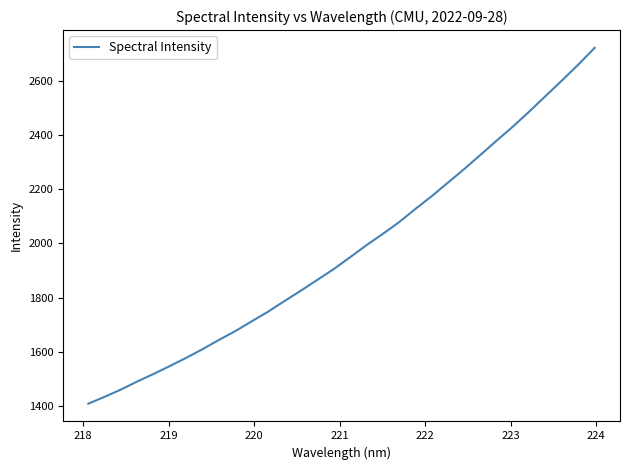

What is the minimum value shown in the chart?

1407.7